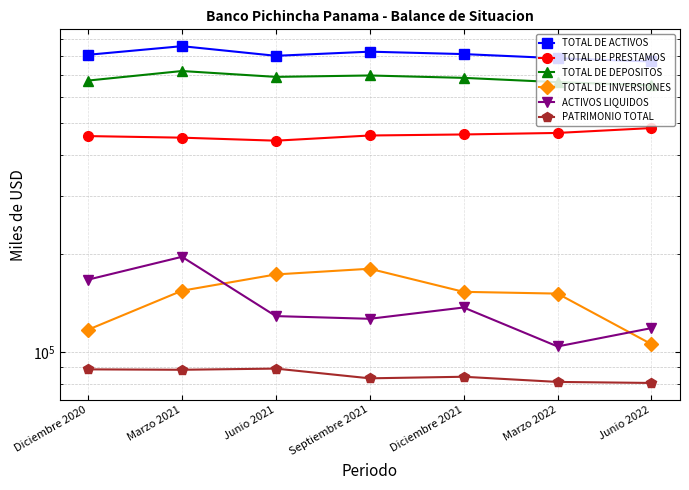

True or false: TOTAL DE ACTIVOS has a value of 218157.7 at Diciembre 2021.

False